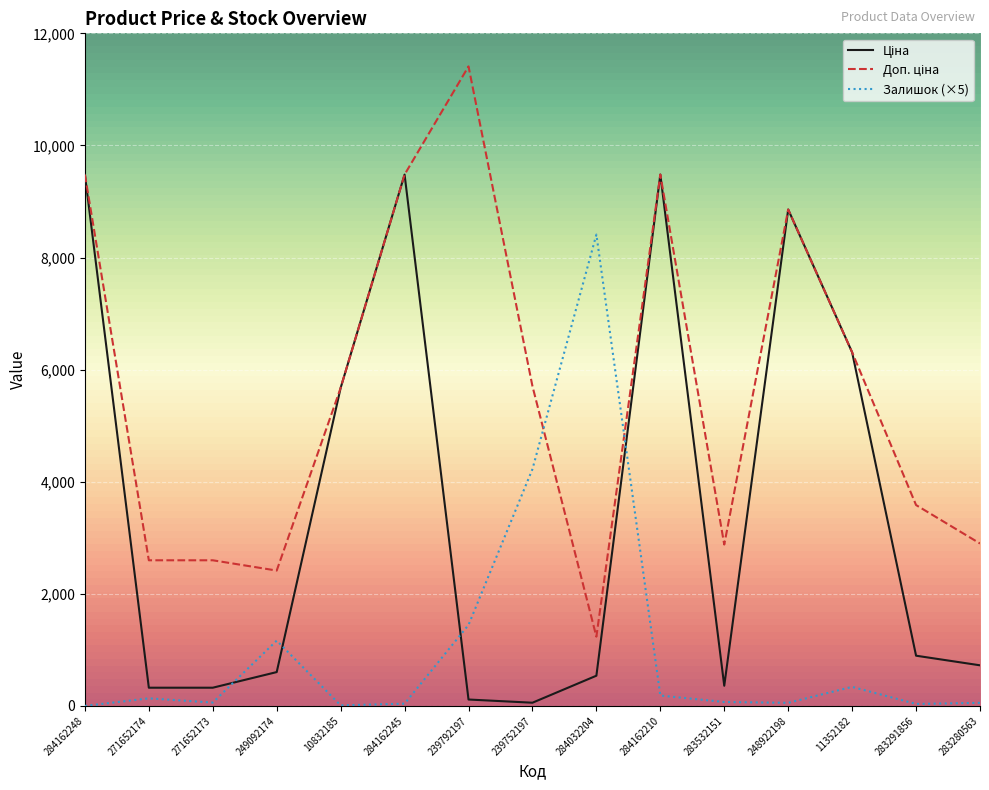

At which category does the chart reach its peak across all series?

239792197